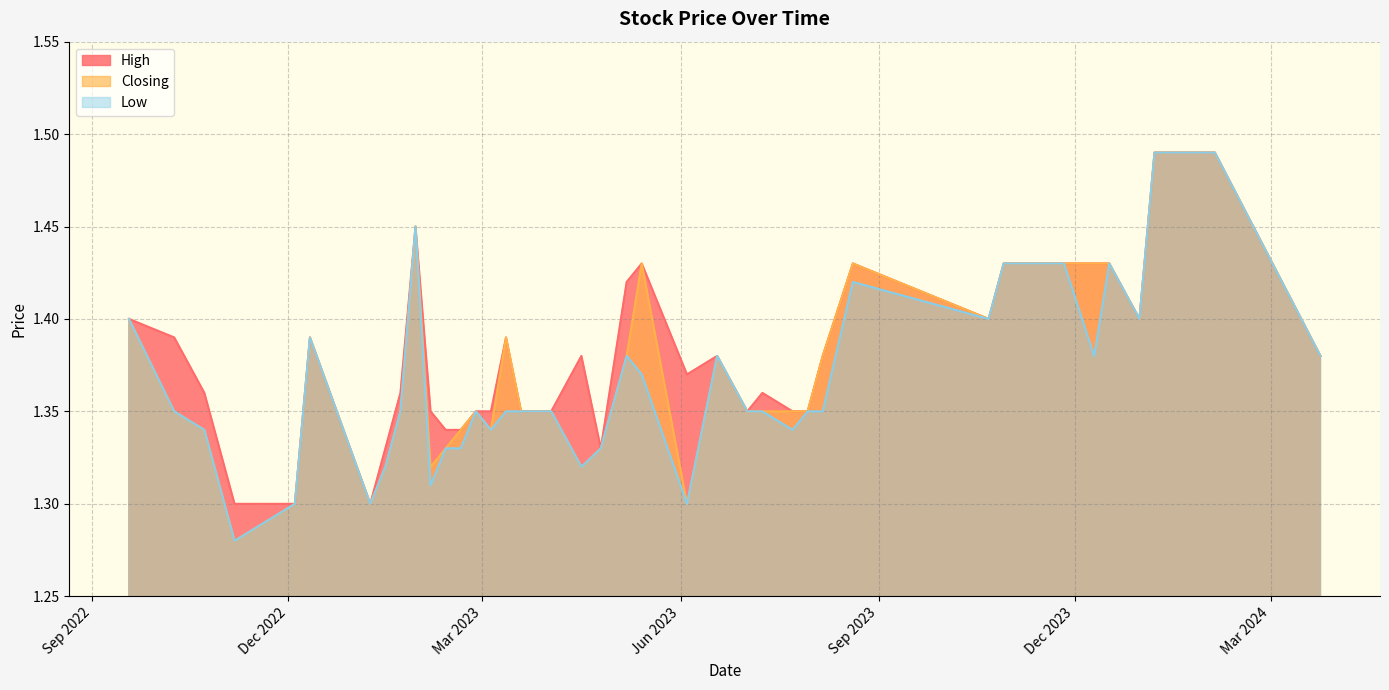

True or false: High and Low intersect in this chart.

False